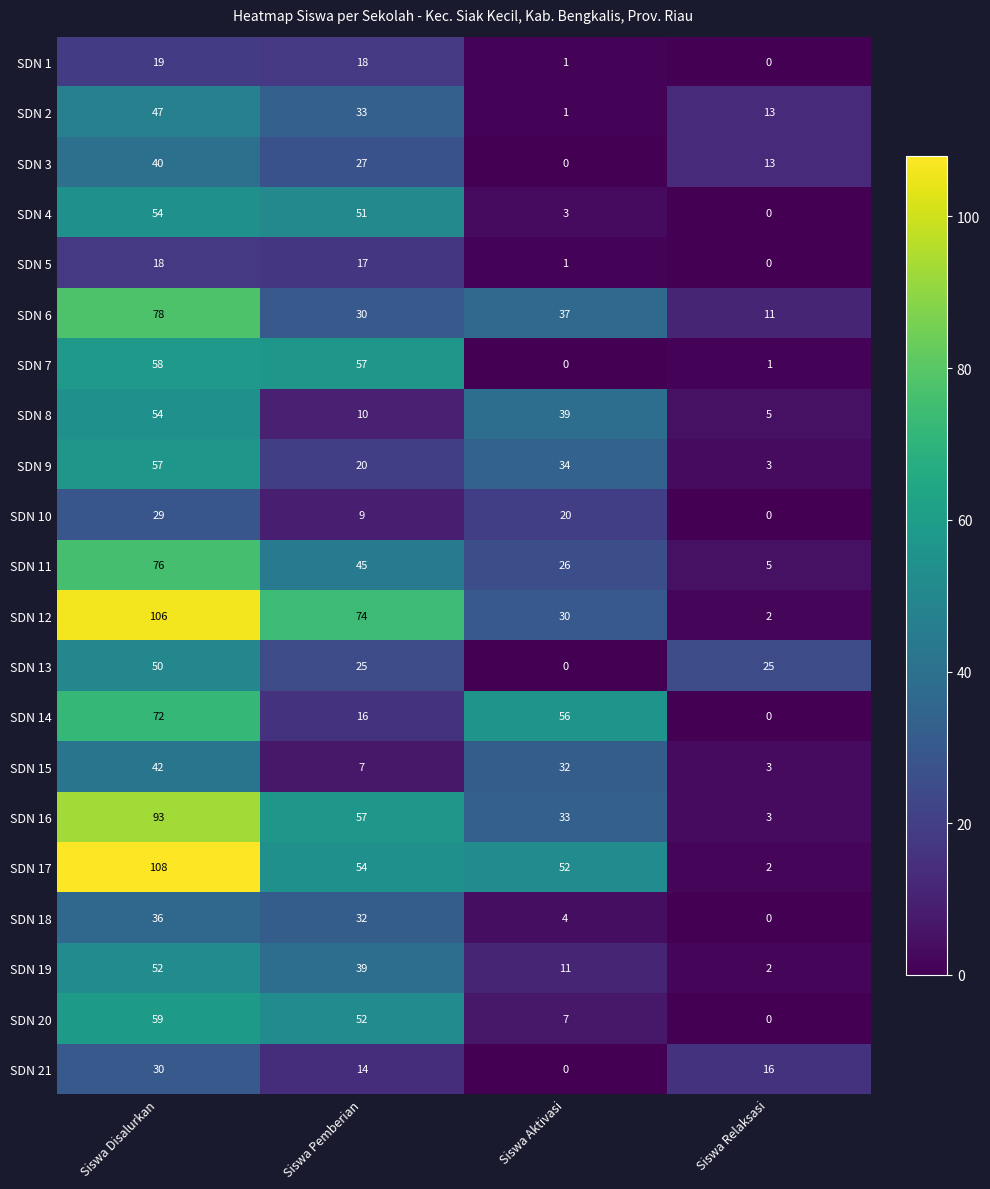

Is it true that SDN 14 equals 72 at Siswa Disalurkan?

True